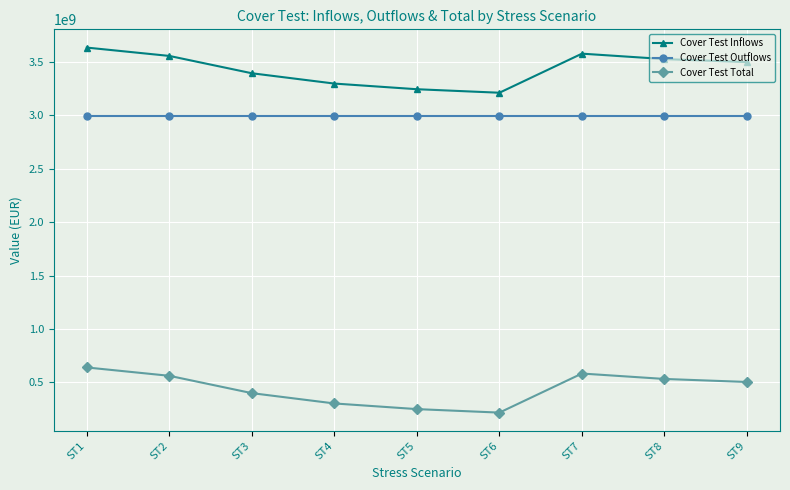

What is the value of the Cover Test Outflows point at the 9th from the left?

2995871752.3